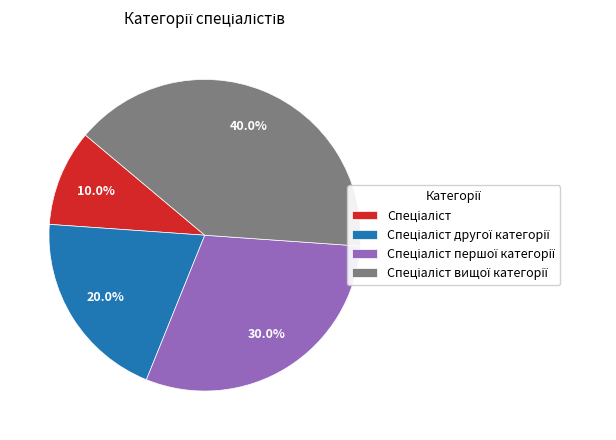

Is there any slice that represents more than half of the pie?

No